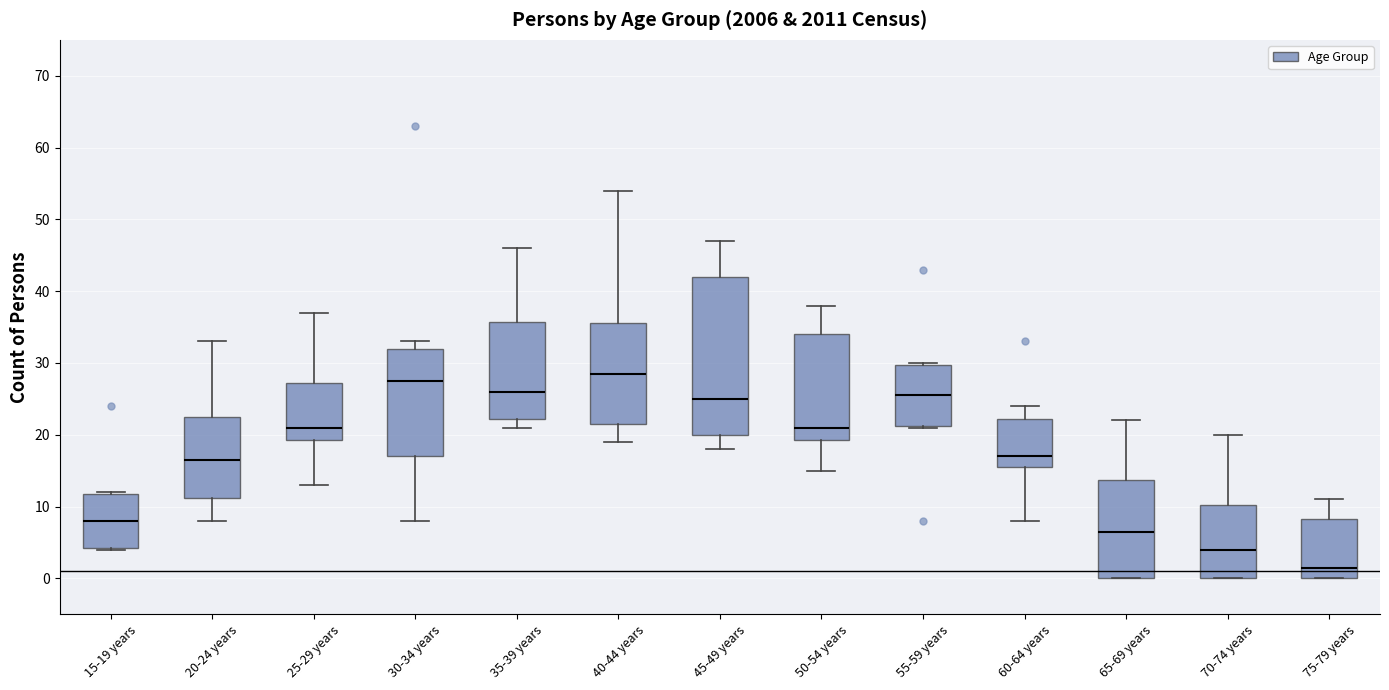

Which box is the tallest, from its lower edge to its upper edge?

45-49 years